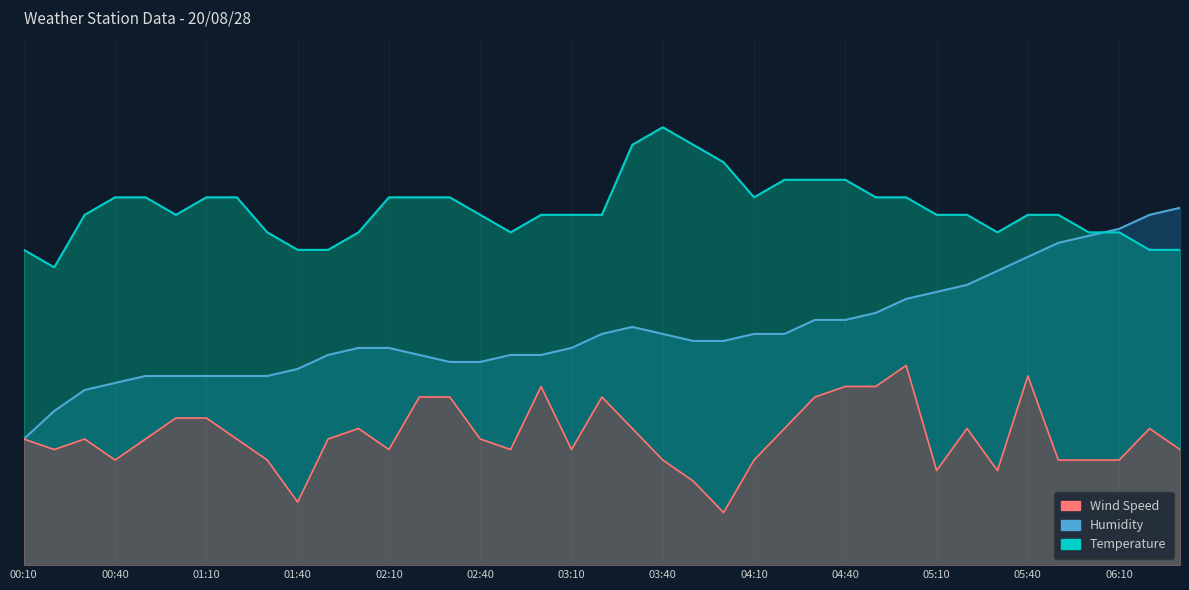

The Humidity series shows 10.2 at 06:30. True or false?

True